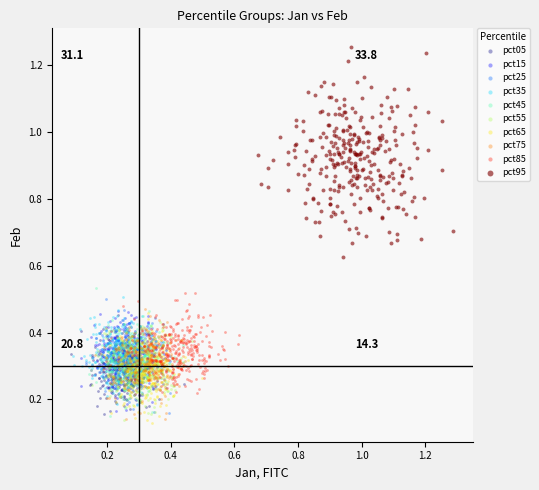

Which series contains the highest Y value?

pct95